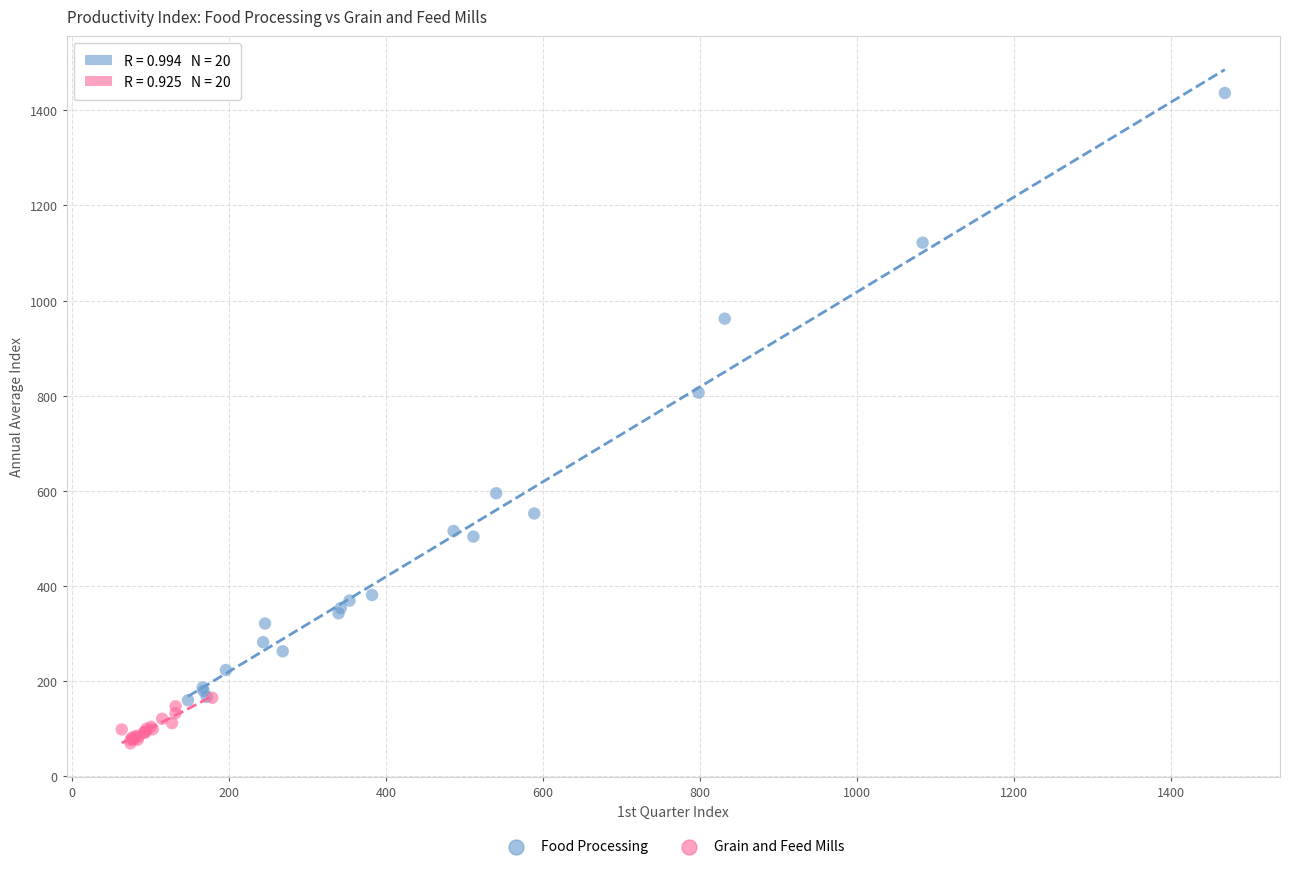

Which series contains the highest Y value?

Food Processing